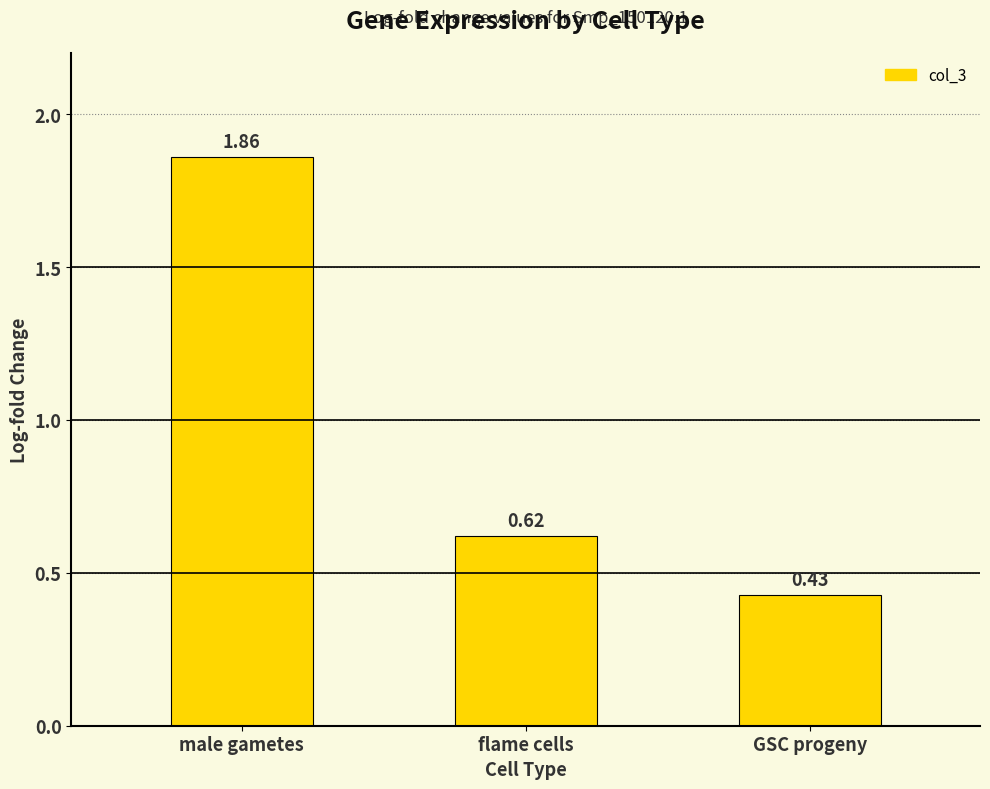

List the labels in order of value, largest first.

male gametes, flame cells, GSC progeny